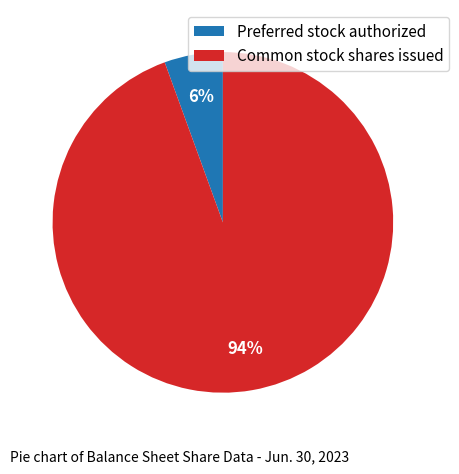

Which slice is the smallest?

Preferred stock authorized